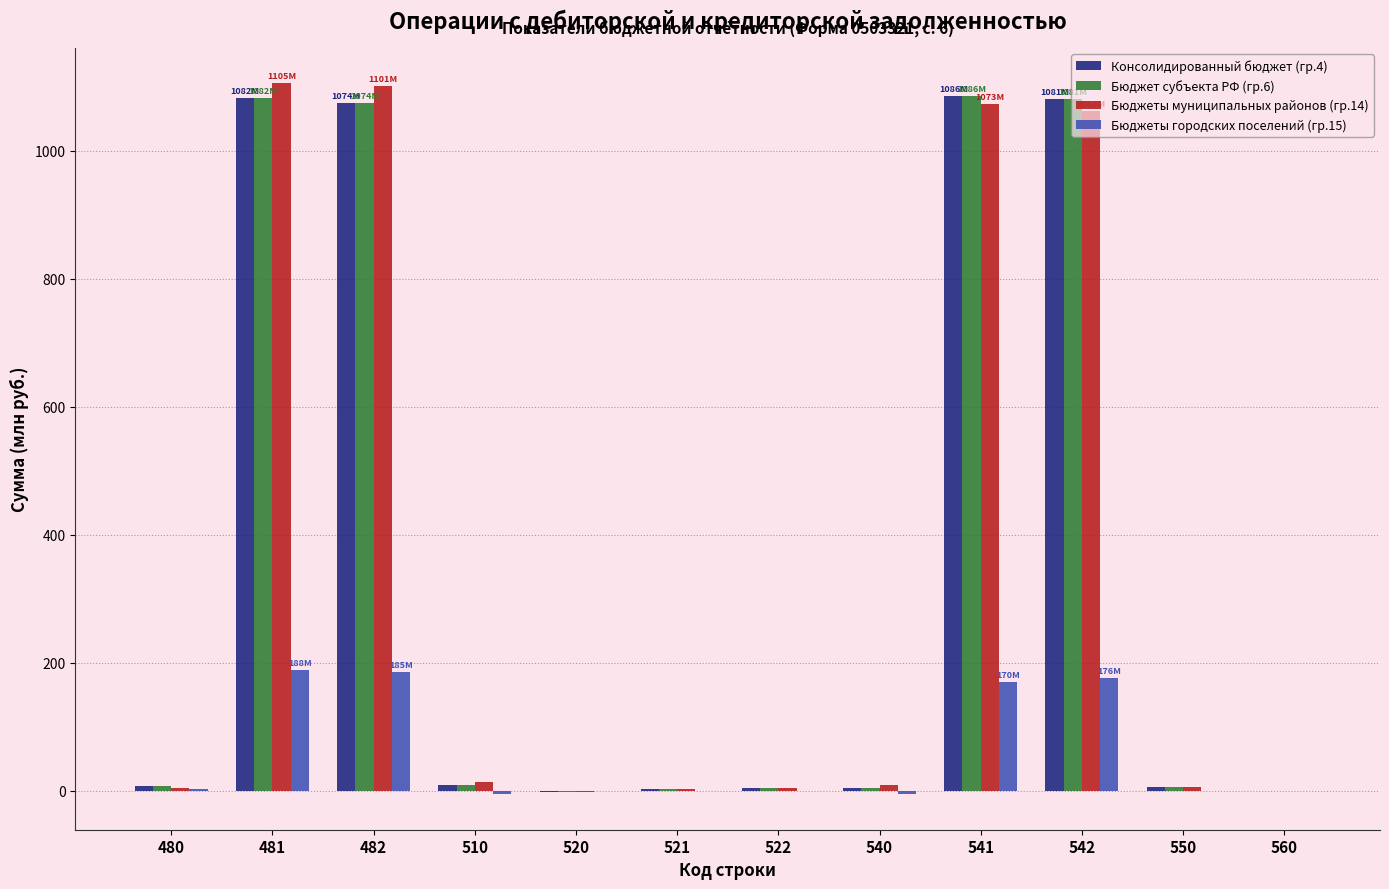

Is the value of Бюджет субъекта РФ (гр.6) at 480 greater than the value of Бюджеты городских поселений (гр.15) at 481?

No